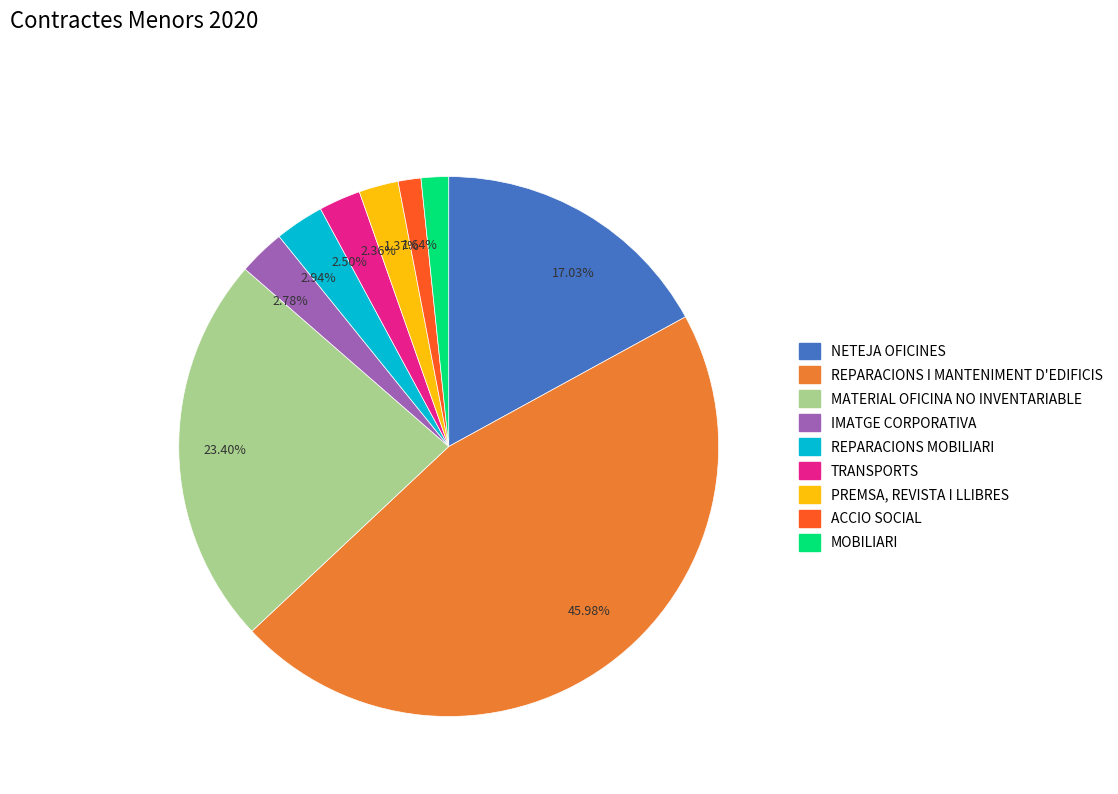

How many segments does this pie chart have?

9